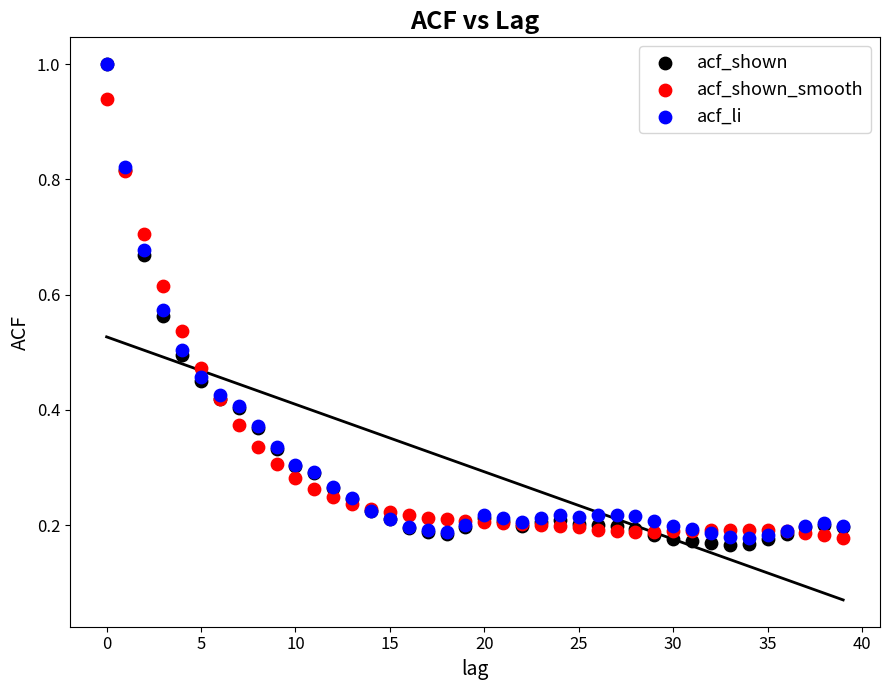

Which series has the largest Y range (max minus min)?

acf_shown